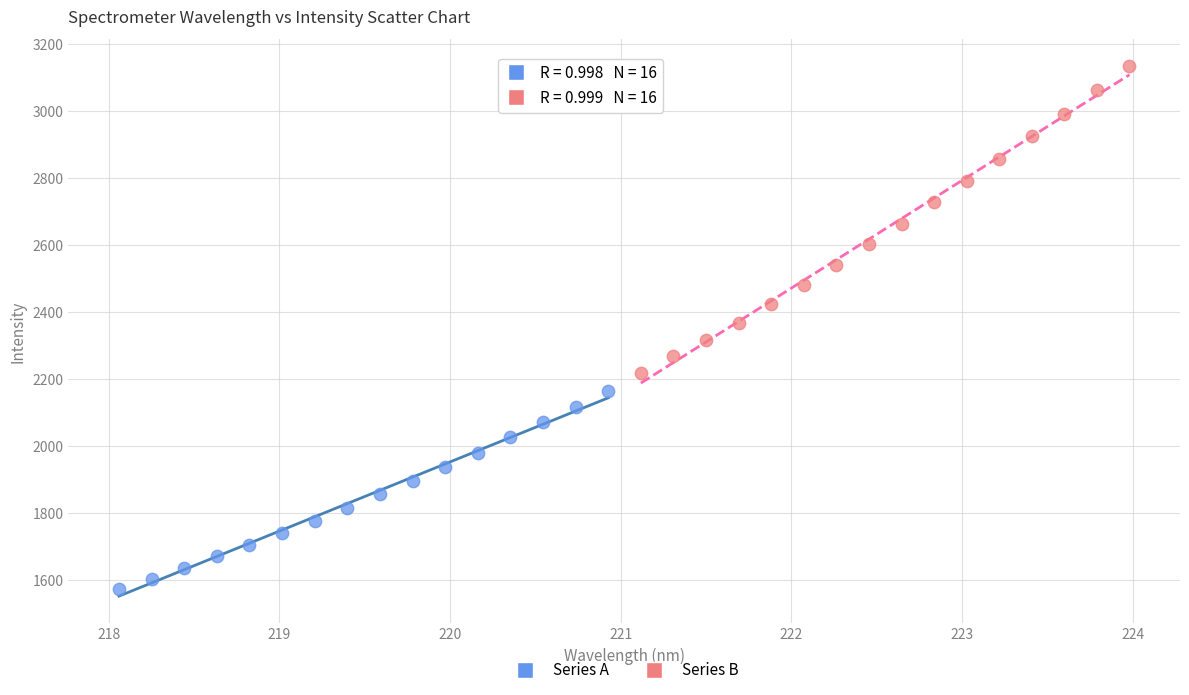

Which series contains the highest Y value?

Series B